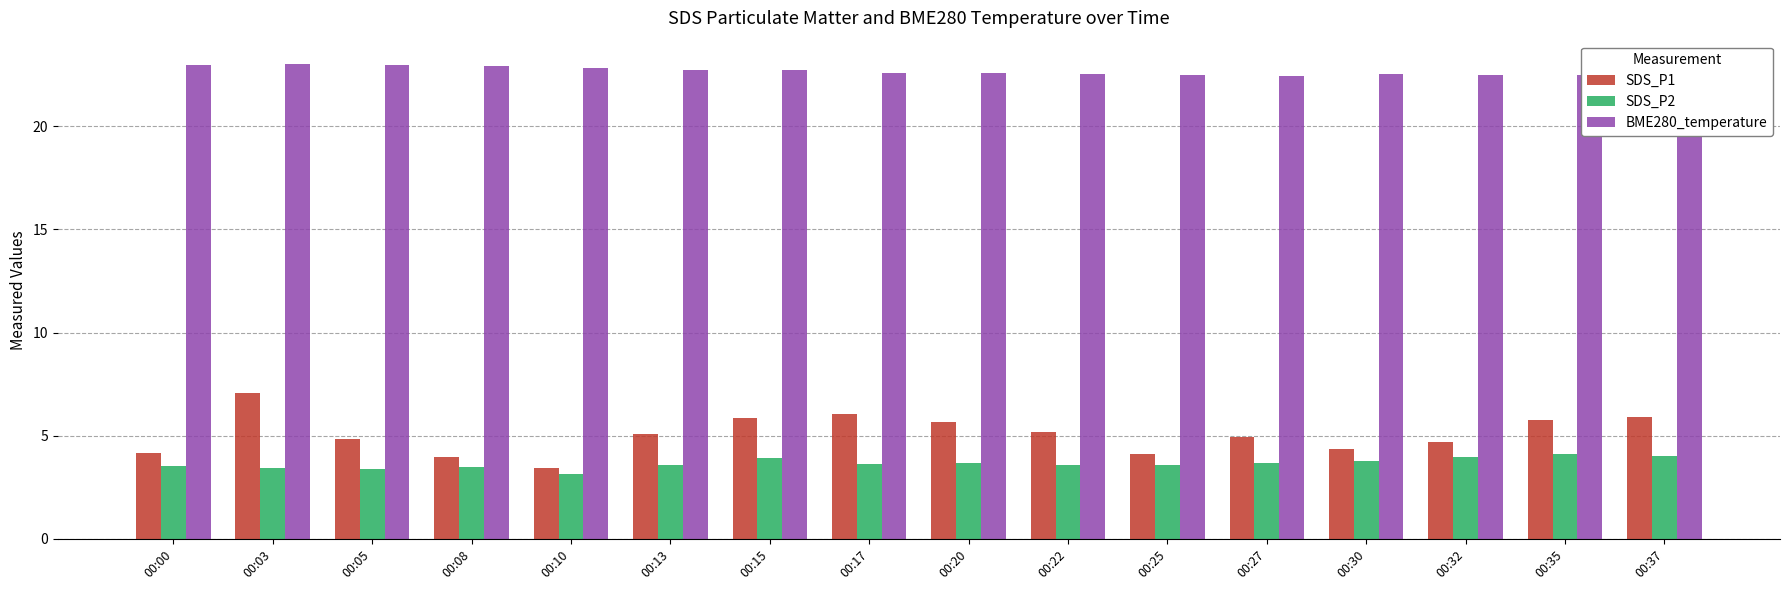

What is the spread (max minus min) of values at 00:17?

19.0